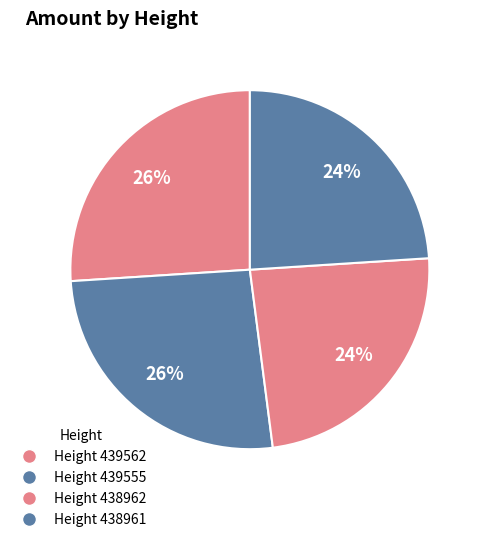

Is there any slice that represents more than half of the pie?

No